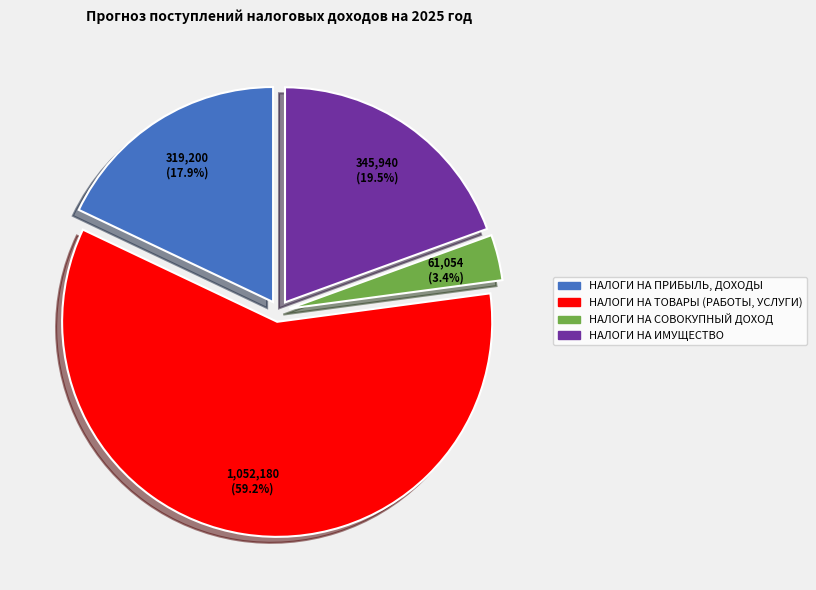

To the nearest percent, what is the average slice percentage?

25%